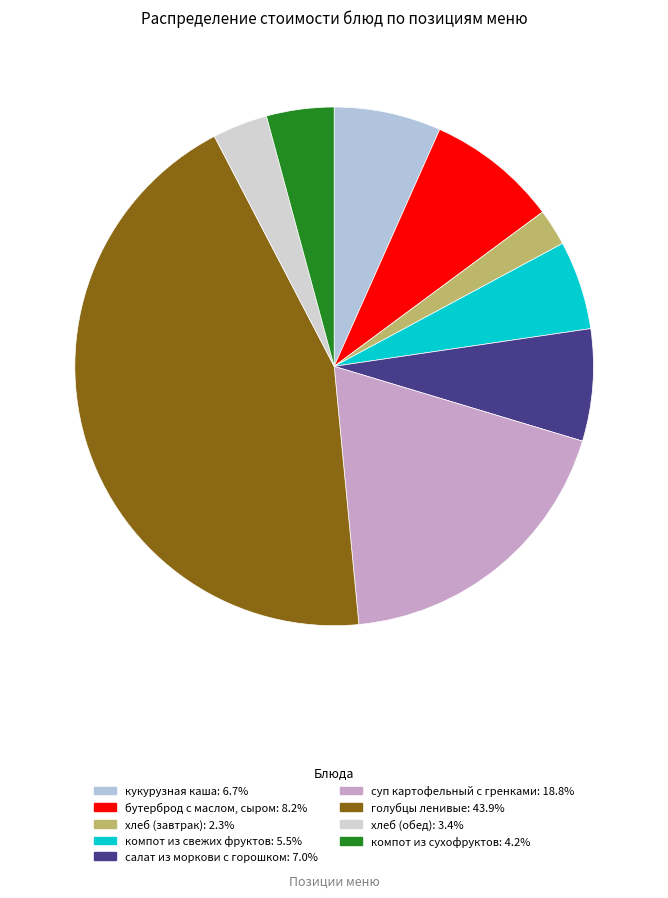

To the nearest percent, what is the combined percentage of салат из моркови с горошком and голубцы ленивые?

51%